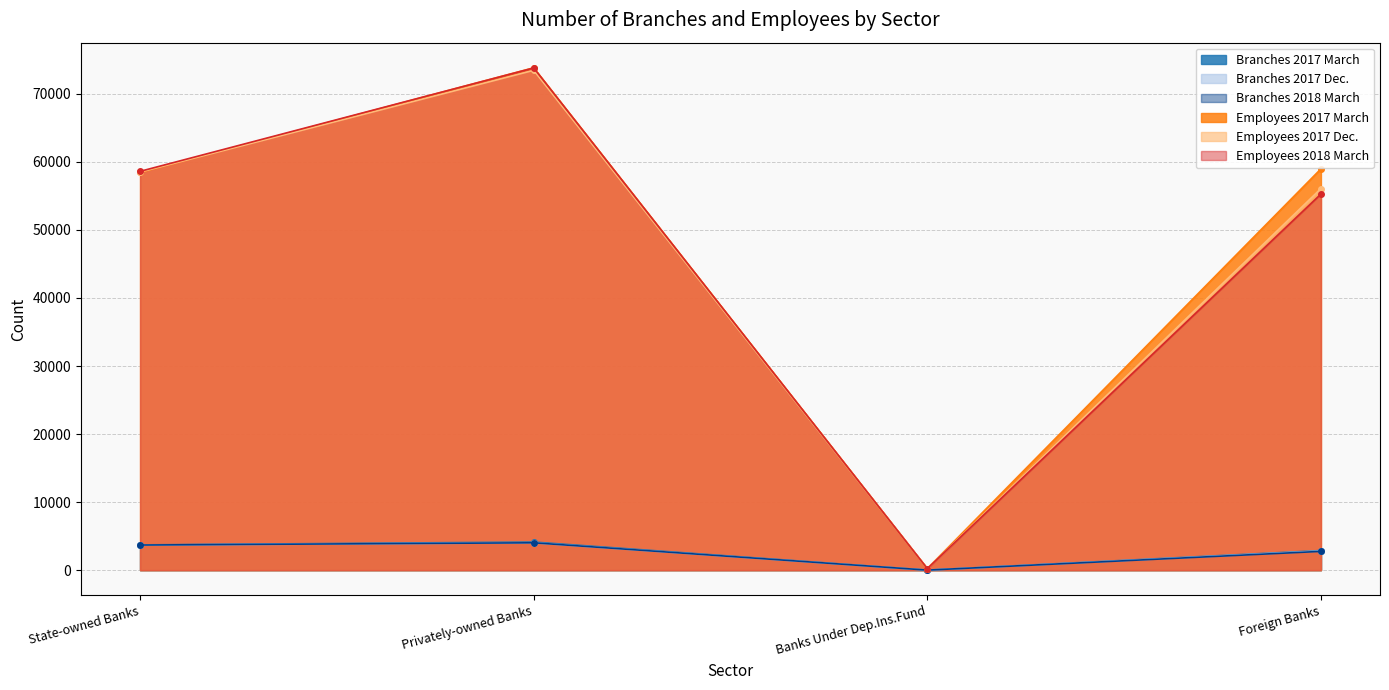

What is the approximate value of Employees 2017 March at State-owned Banks, to the nearest 10?

58450